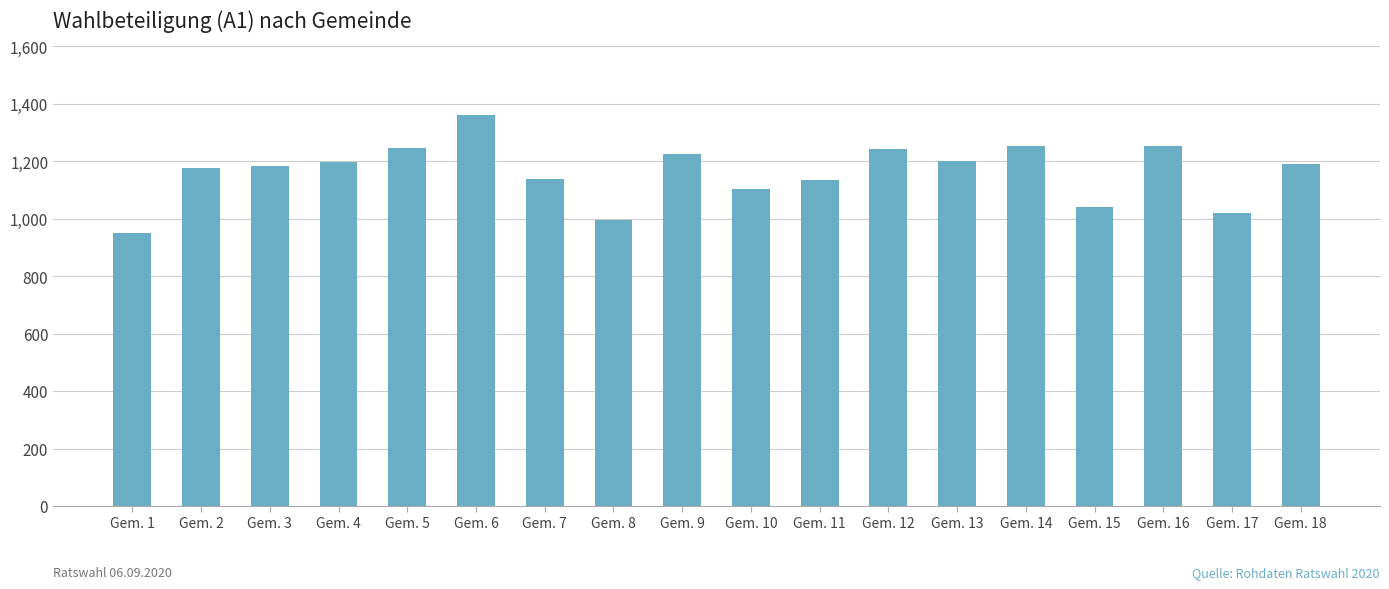

Which label corresponds to the largest value in the chart?

Gem. 6